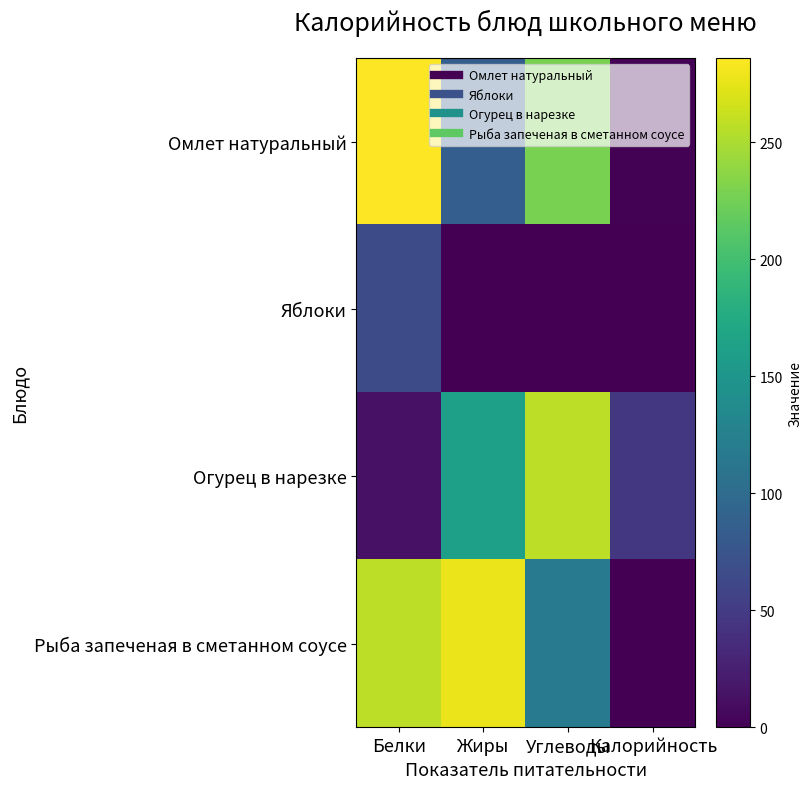

Rank the series by their maximum value, from lowest to highest.

Яблоки, Огурец в нарезке, Рыба запеченая в сметанном соусе, Омлет натуральный